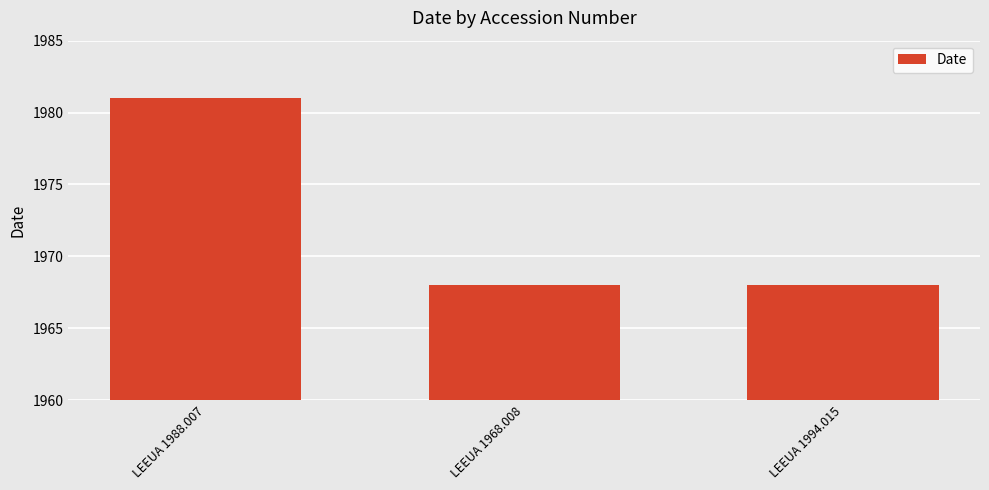

Count the values in the range 1968 to 1981.

3